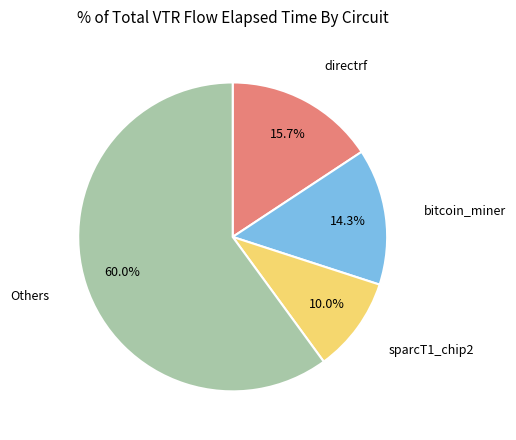

Does any single category account for the majority?

Yes